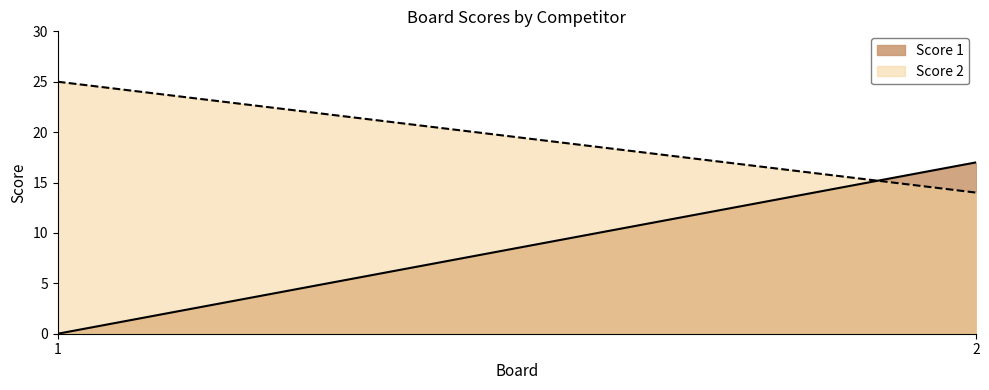

At which label is Score 2 closest to 19?

2